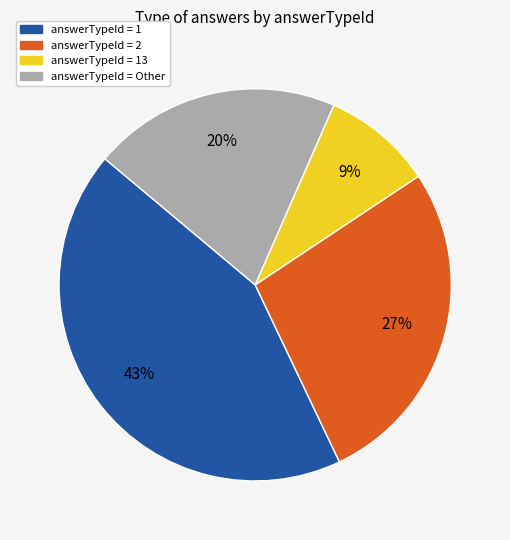

Is there any slice that represents more than half of the pie?

No